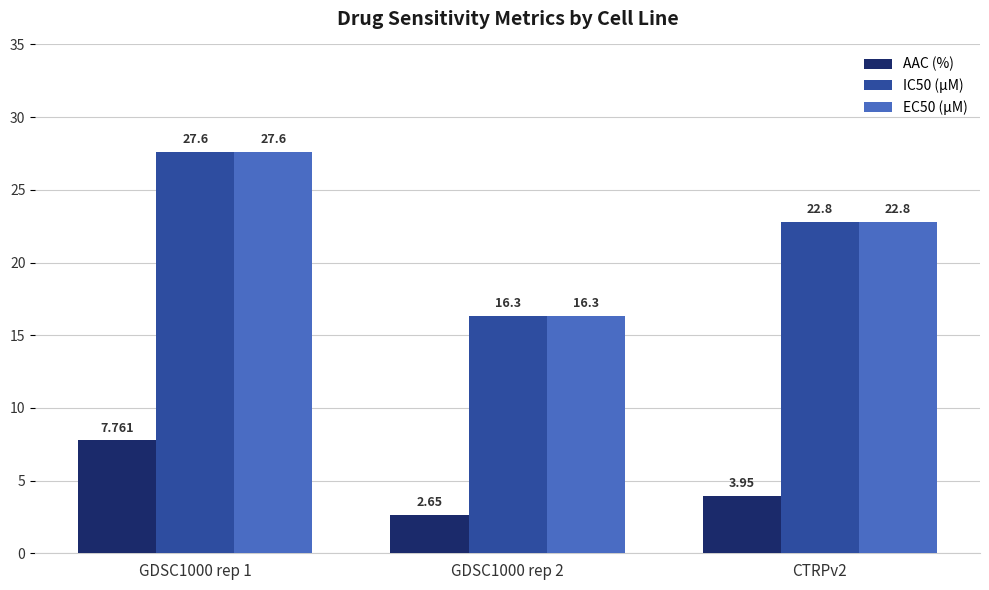

What are all the series names shown in the legend?

AAC (%), IC50 (µM), EC50 (µM)